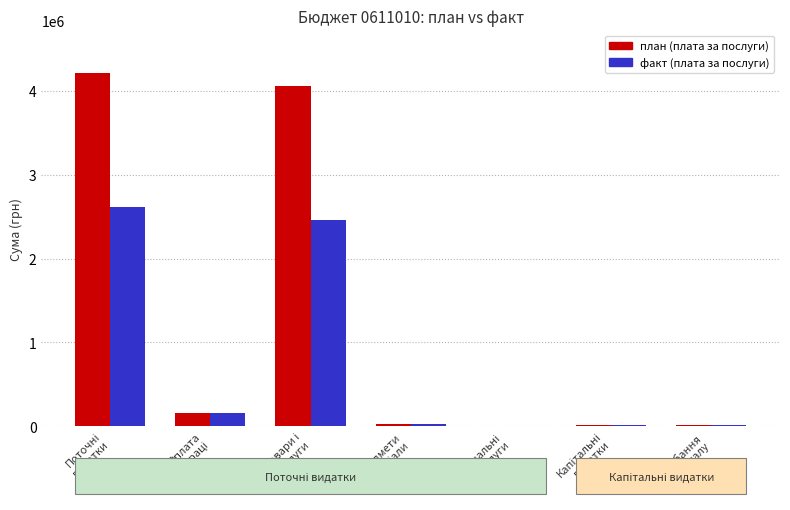

What is the maximum value for план (плата за послуги)?

4214331.7